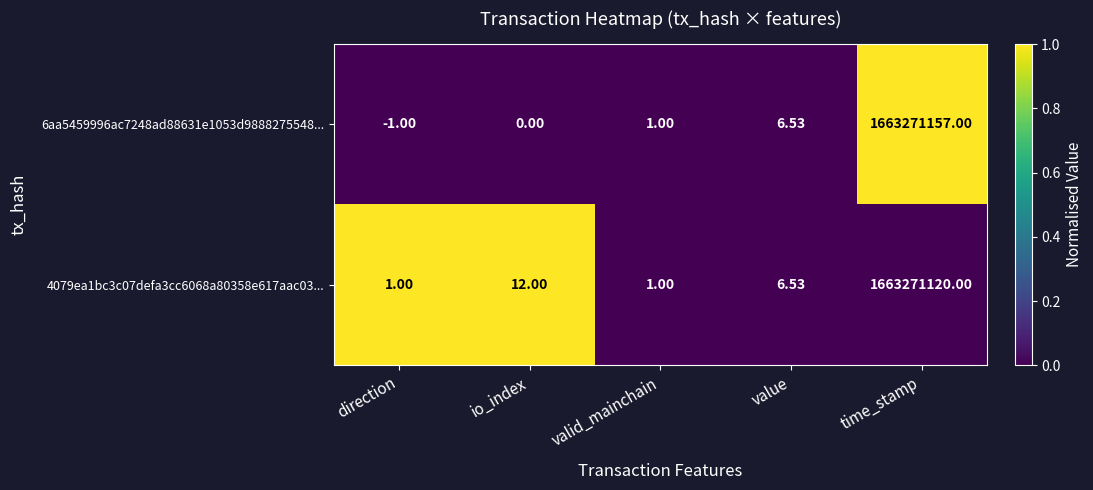

Which category has the highest value across all series?

time_stamp